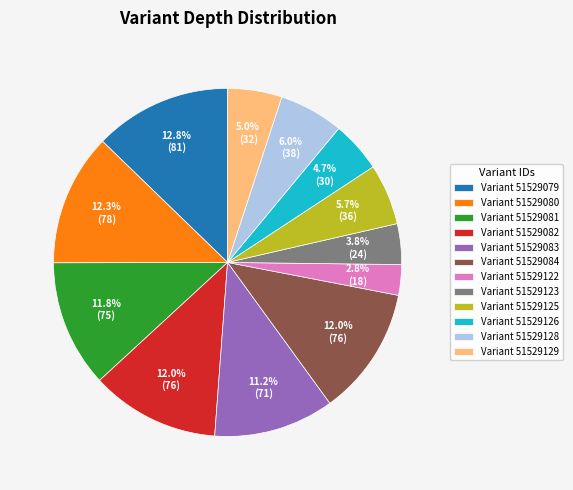

What is the ratio of the value at Variant 51529084 to the value at Variant 51529128?

2.0